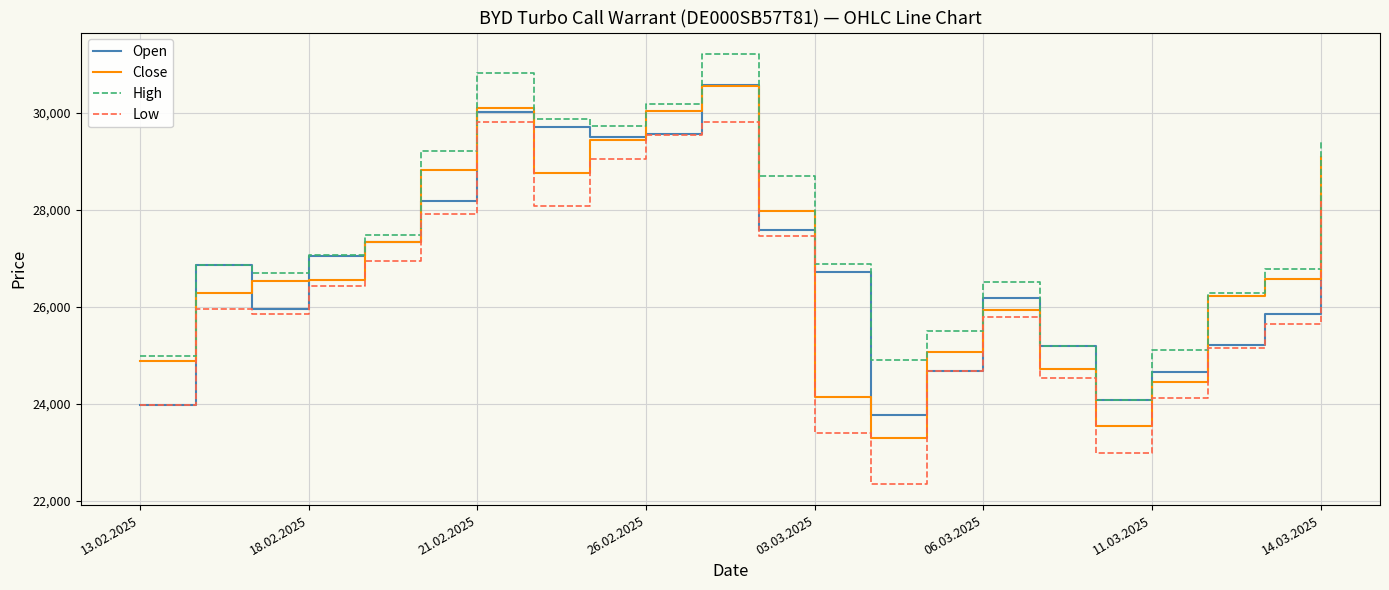

What is the minimum value for Close?

23300